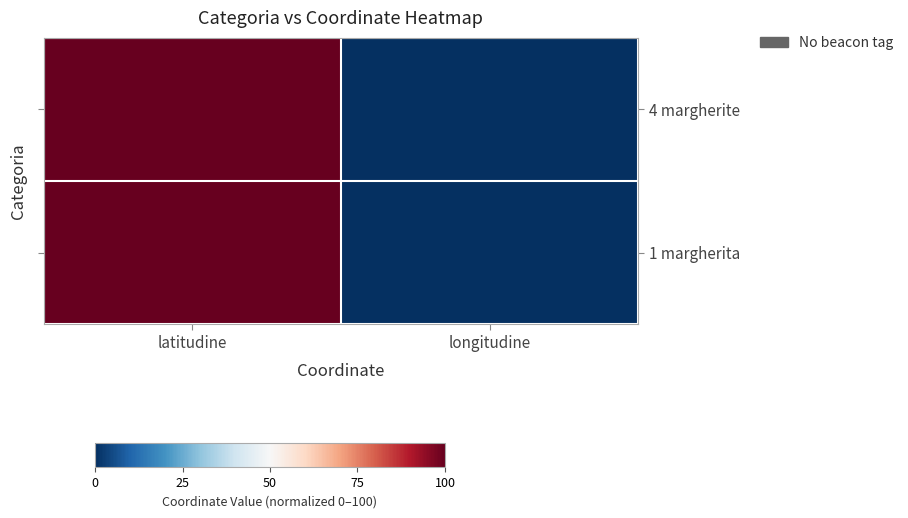

Between latitudine and longitudine, which series saw the biggest shift?

4 margherite